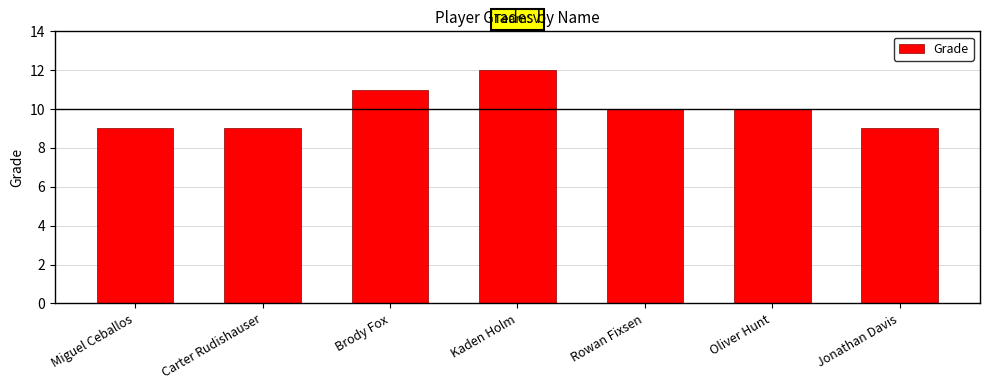

What is the average value?

10